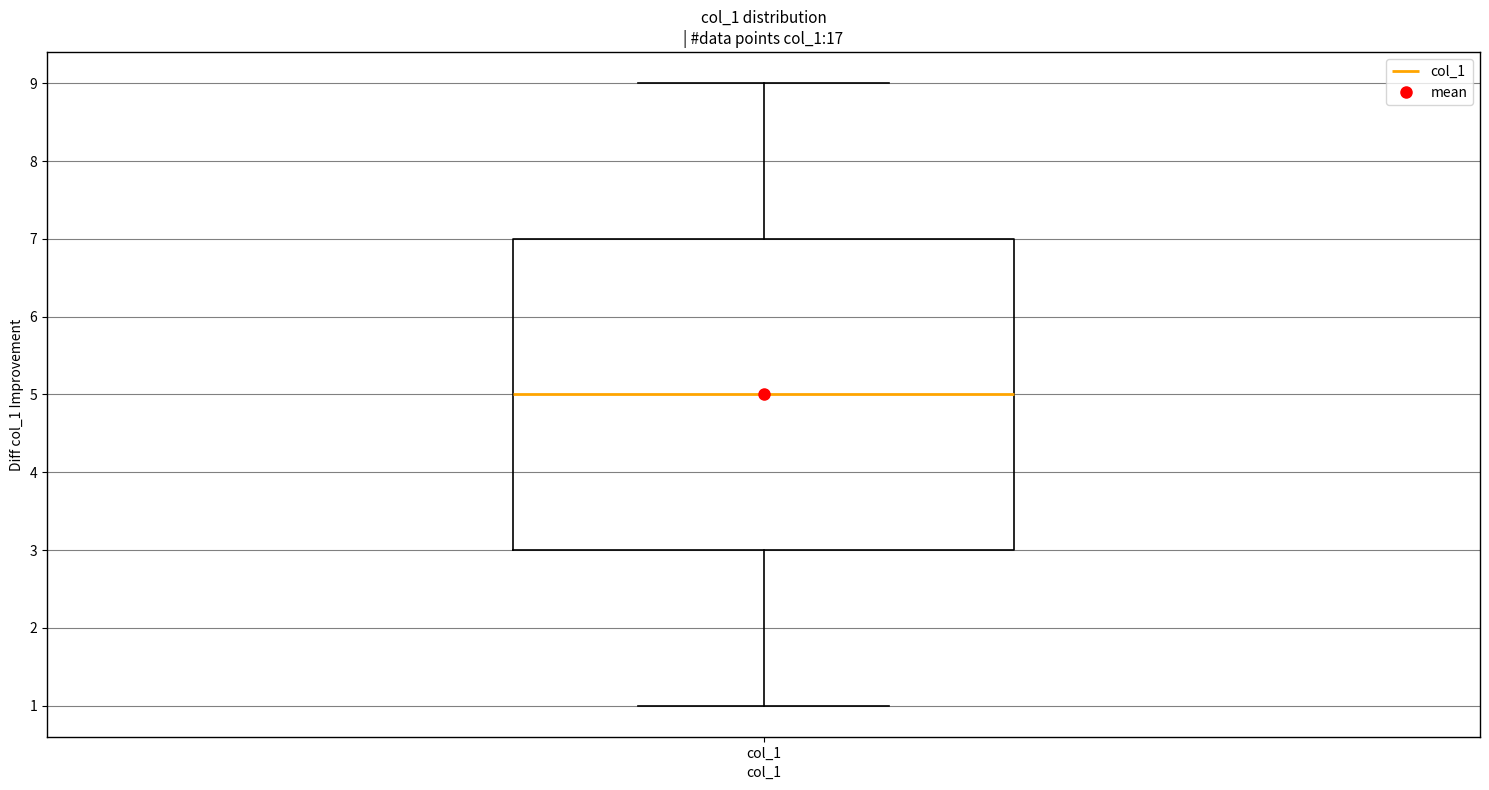

Transcribe this box plot: give where the median line is, the range the box spans, and where the two whiskers end, as read against the y-axis. The values are not printed on the chart, so give them approximately, as read against the axis.

median 5, box 3 to 7, whiskers 1 to 9